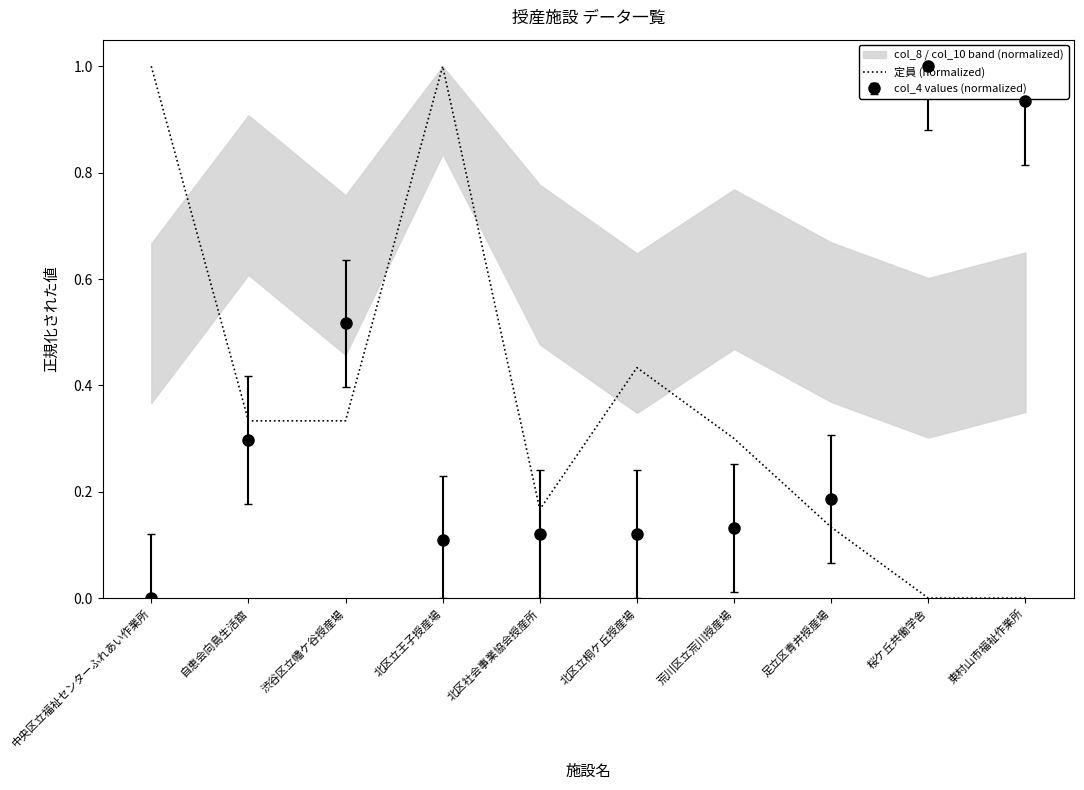

Count the number of values greater than 0.

8